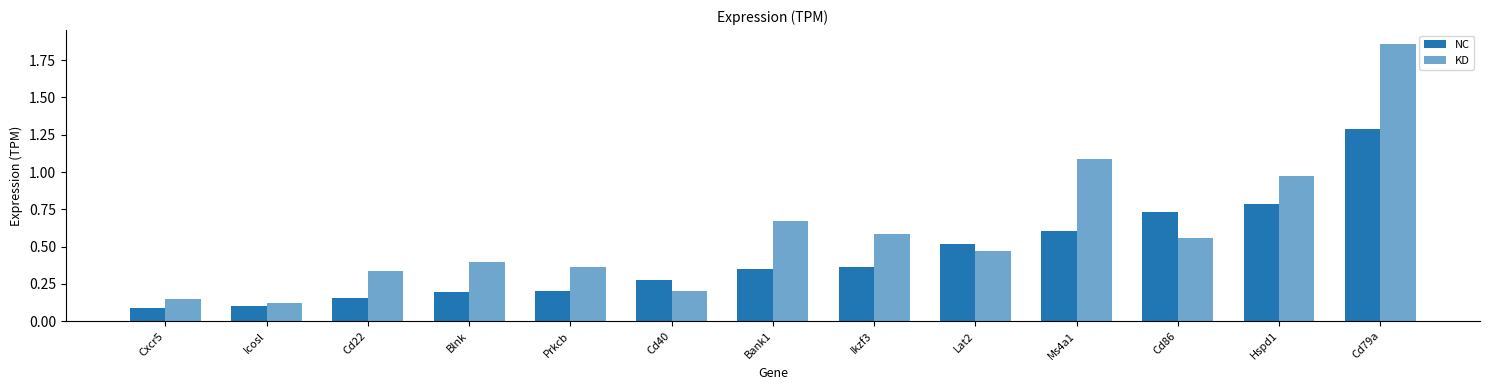

How many groups of bars are there?

13